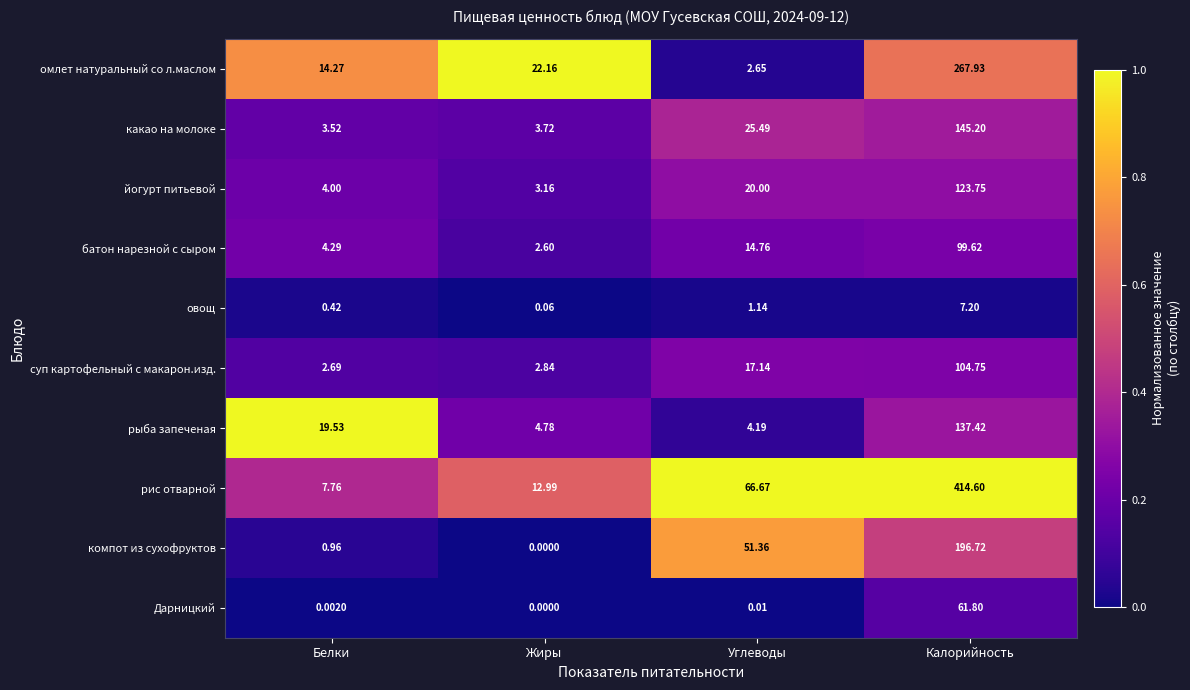

What is the maximum value shown in the chart?

414.6